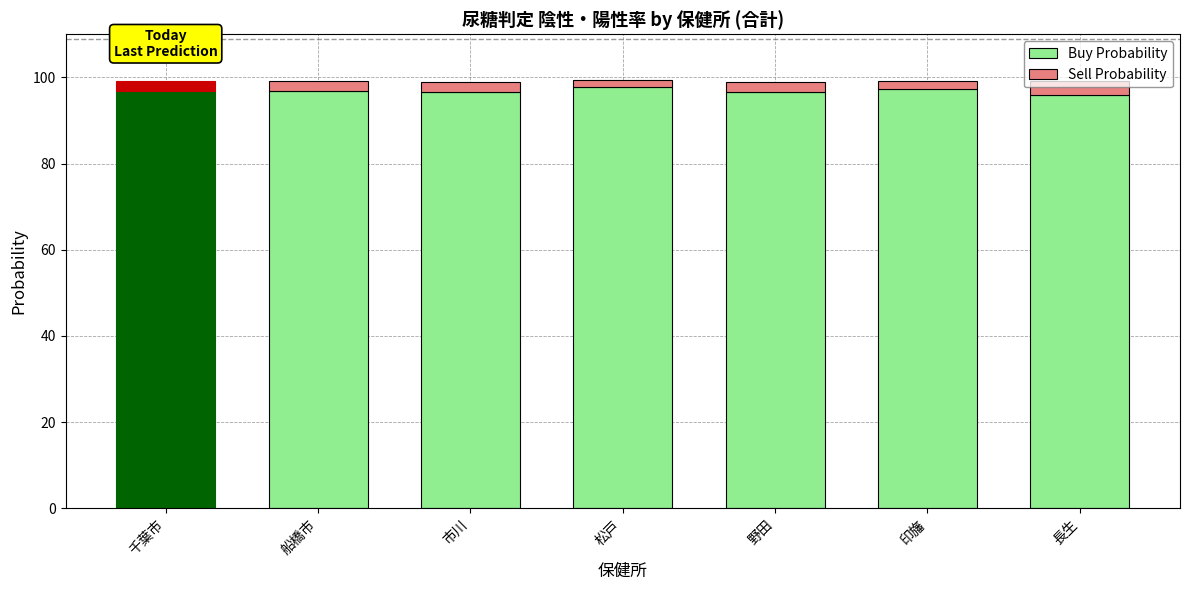

What is the highest value of the Buy Probability series?

97.7